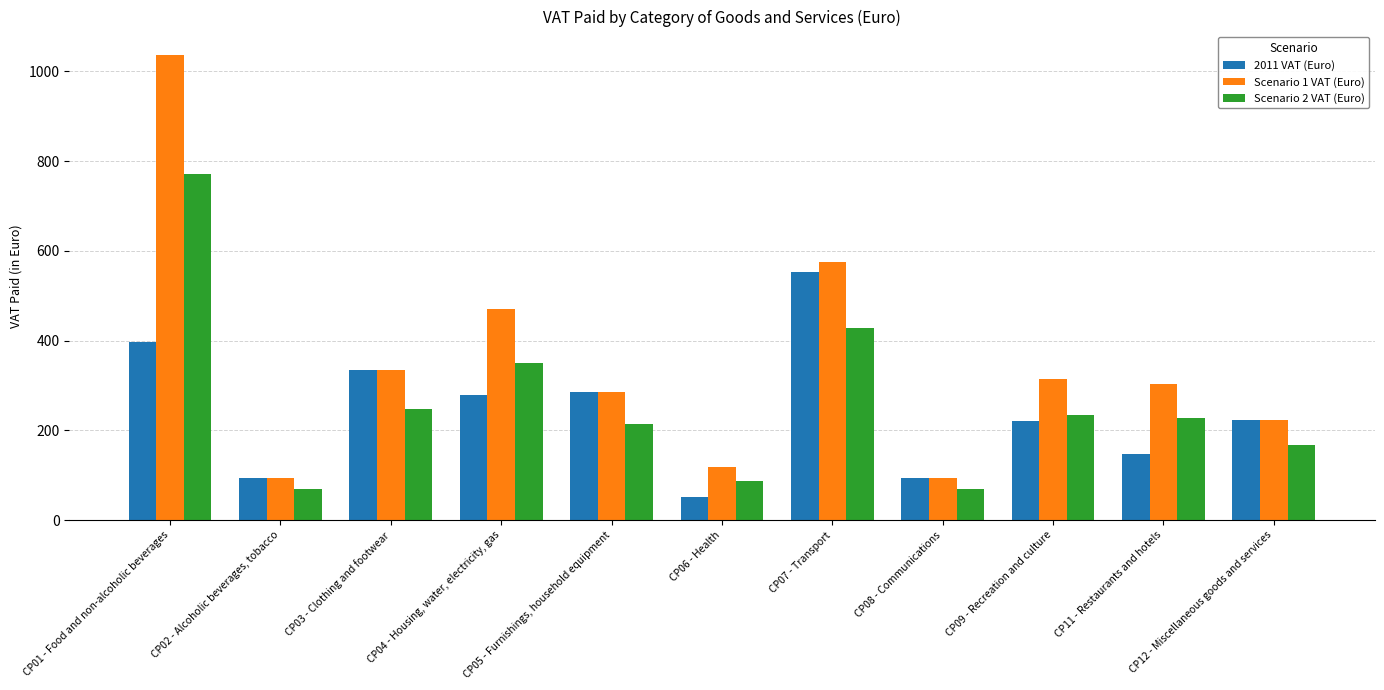

What is the spread (max minus min) of values at CP01 - Food and non-alcoholic beverages?

639.5